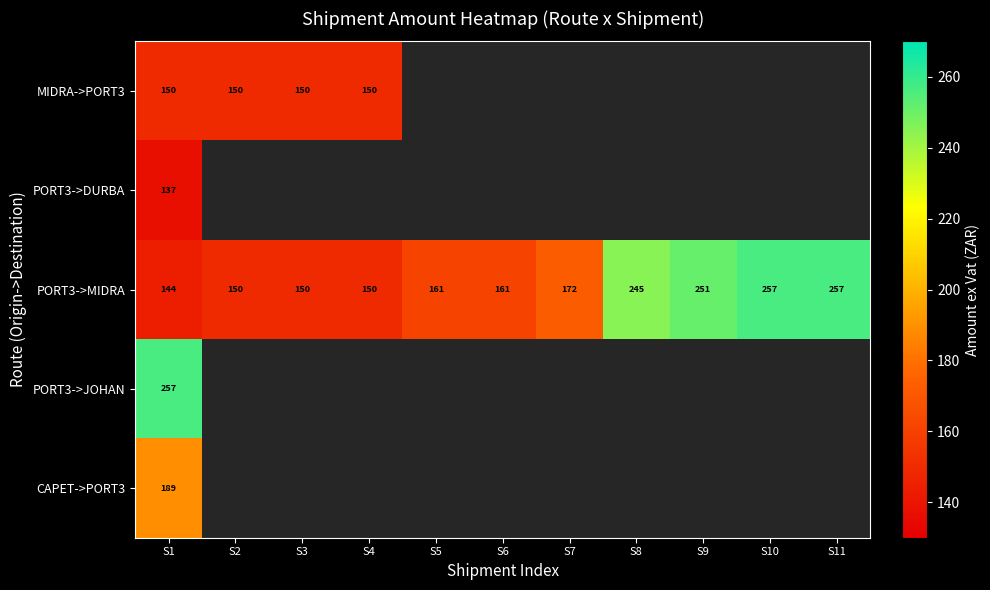

Is it true that PORT3->MIDRA equals 253 at S6?

False